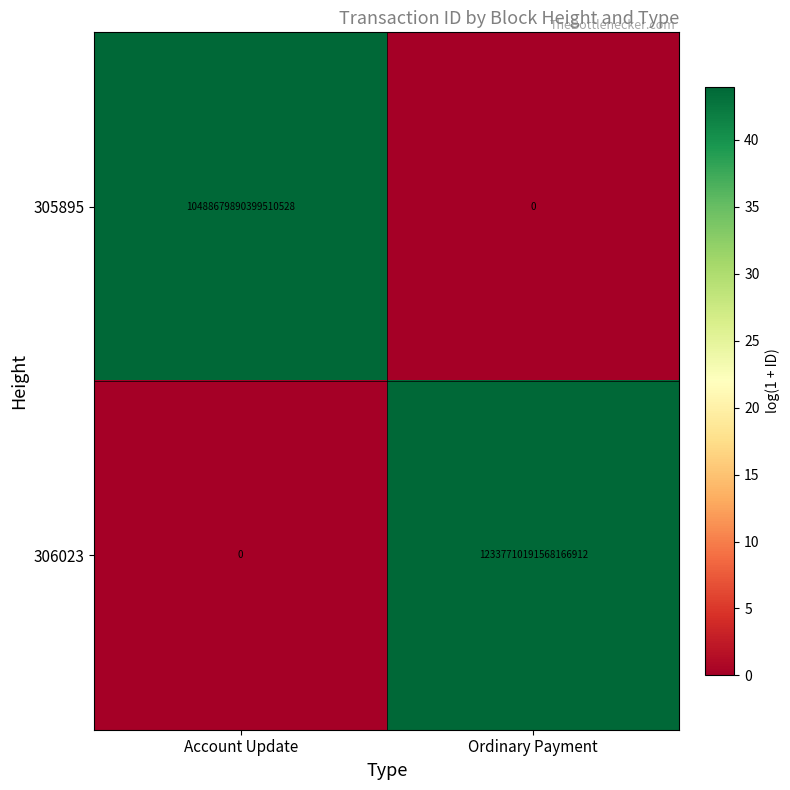

At which label does 305895 reach its minimum?

Ordinary Payment